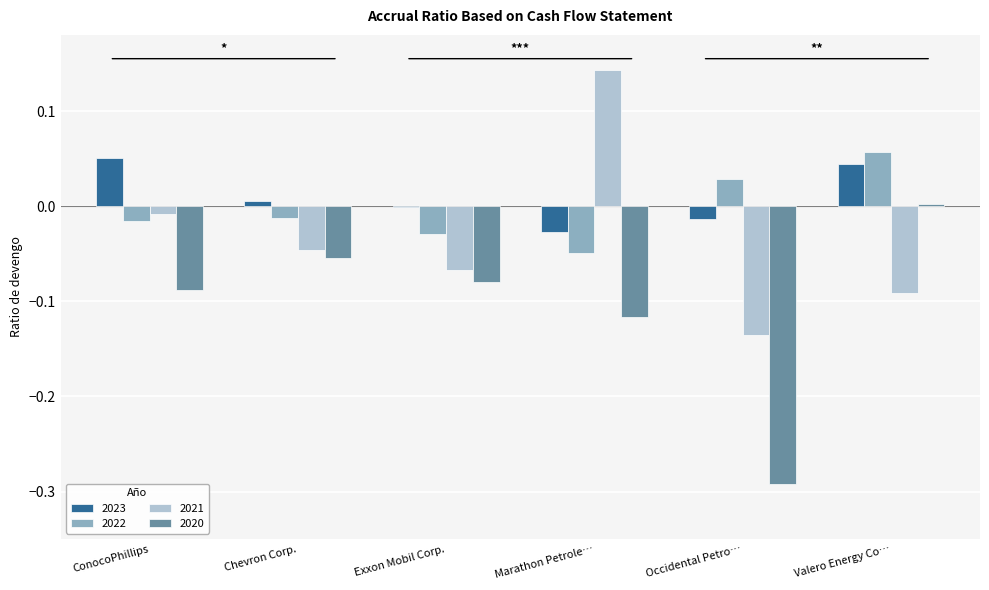

At which label does 2021 reach its peak?

Marathon Petrole…